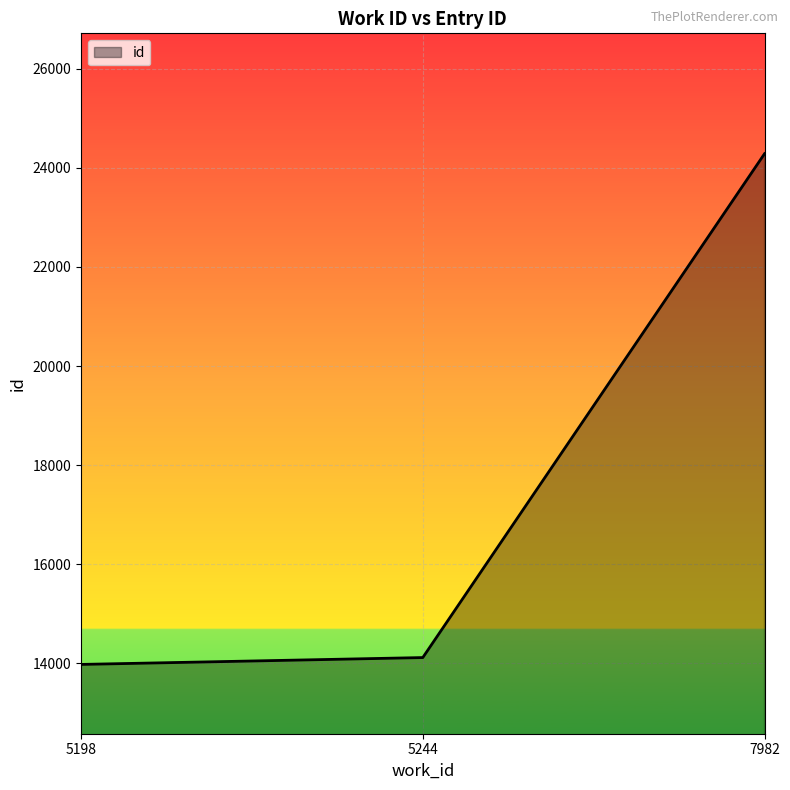

Which category has the lowest value across all series?

5198